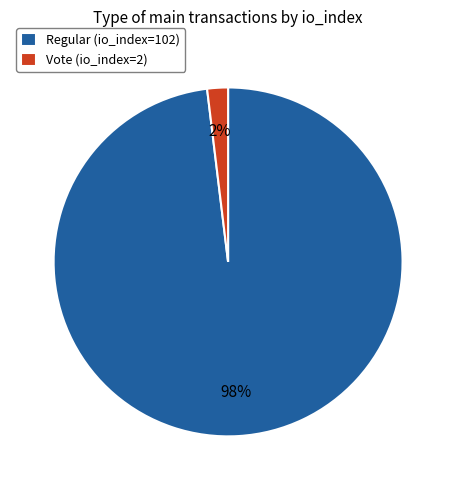

To the nearest percent, what is the combined percentage of Regular (io_index=102) and Vote (io_index=2)?

100%